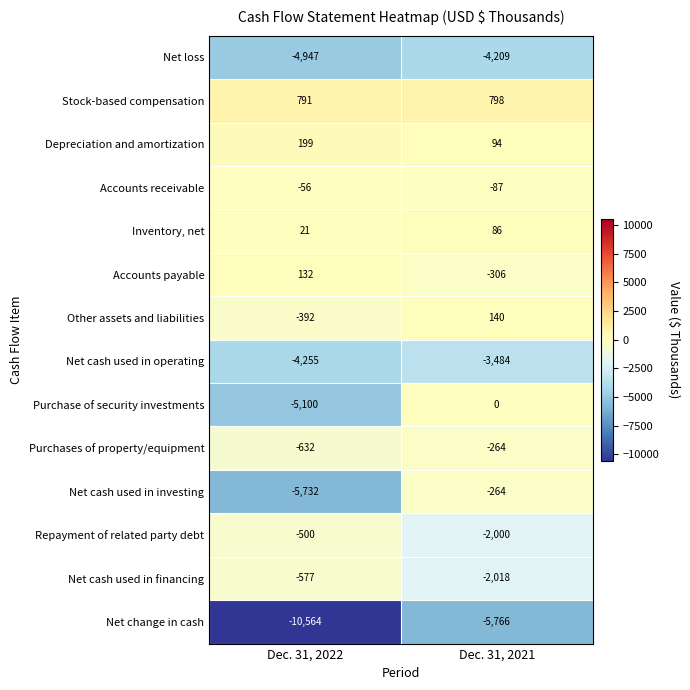

Reading left to right, transcribe all the data shown in this chart.

Net loss: Dec. 31, 2022=-4947	Dec. 31, 2021=-4209
Stock-based compensation: Dec. 31, 2022=791	Dec. 31, 2021=798
Depreciation and amortization: Dec. 31, 2022=199	Dec. 31, 2021=94
Accounts receivable: Dec. 31, 2022=-56	Dec. 31, 2021=-87
Inventory, net: Dec. 31, 2022=21	Dec. 31, 2021=86
Accounts payable: Dec. 31, 2022=132	Dec. 31, 2021=-306
Other assets and liabilities: Dec. 31, 2022=-392	Dec. 31, 2021=140
Net cash used in operating: Dec. 31, 2022=-4255	Dec. 31, 2021=-3484
Purchase of security investments: Dec. 31, 2022=-5100	Dec. 31, 2021=0
Purchases of property/equipment: Dec. 31, 2022=-632	Dec. 31, 2021=-264
Net cash used in investing: Dec. 31, 2022=-5732	Dec. 31, 2021=-264
Repayment of related party debt: Dec. 31, 2022=-500	Dec. 31, 2021=-2000
Net cash used in financing: Dec. 31, 2022=-577	Dec. 31, 2021=-2018
Net change in cash: Dec. 31, 2022=-10564	Dec. 31, 2021=-5766